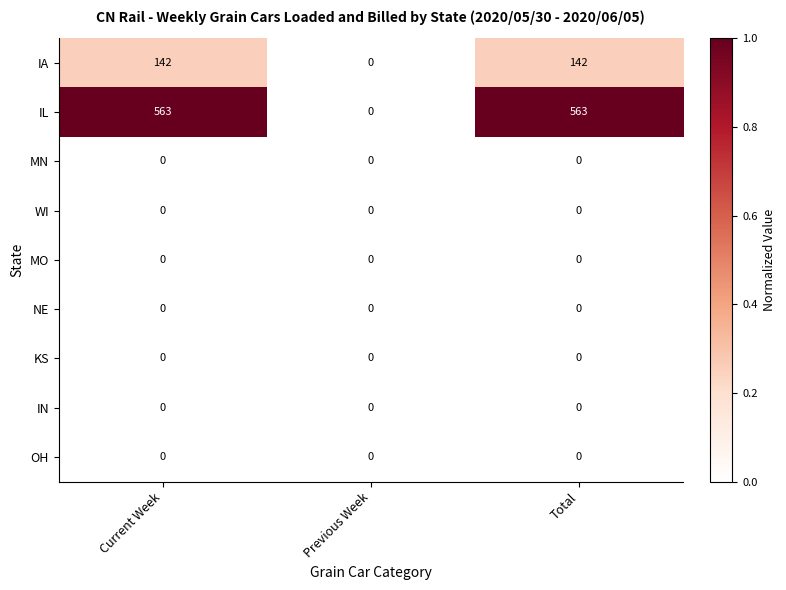

Reading right to left, what are all the values shown in this chart?

IA: Total=142	Previous Week=0	Current Week=142
IL: Total=563	Previous Week=0	Current Week=563
MN: Total=0	Previous Week=0	Current Week=0
WI: Total=0	Previous Week=0	Current Week=0
MO: Total=0	Previous Week=0	Current Week=0
NE: Total=0	Previous Week=0	Current Week=0
KS: Total=0	Previous Week=0	Current Week=0
IN: Total=0	Previous Week=0	Current Week=0
OH: Total=0	Previous Week=0	Current Week=0